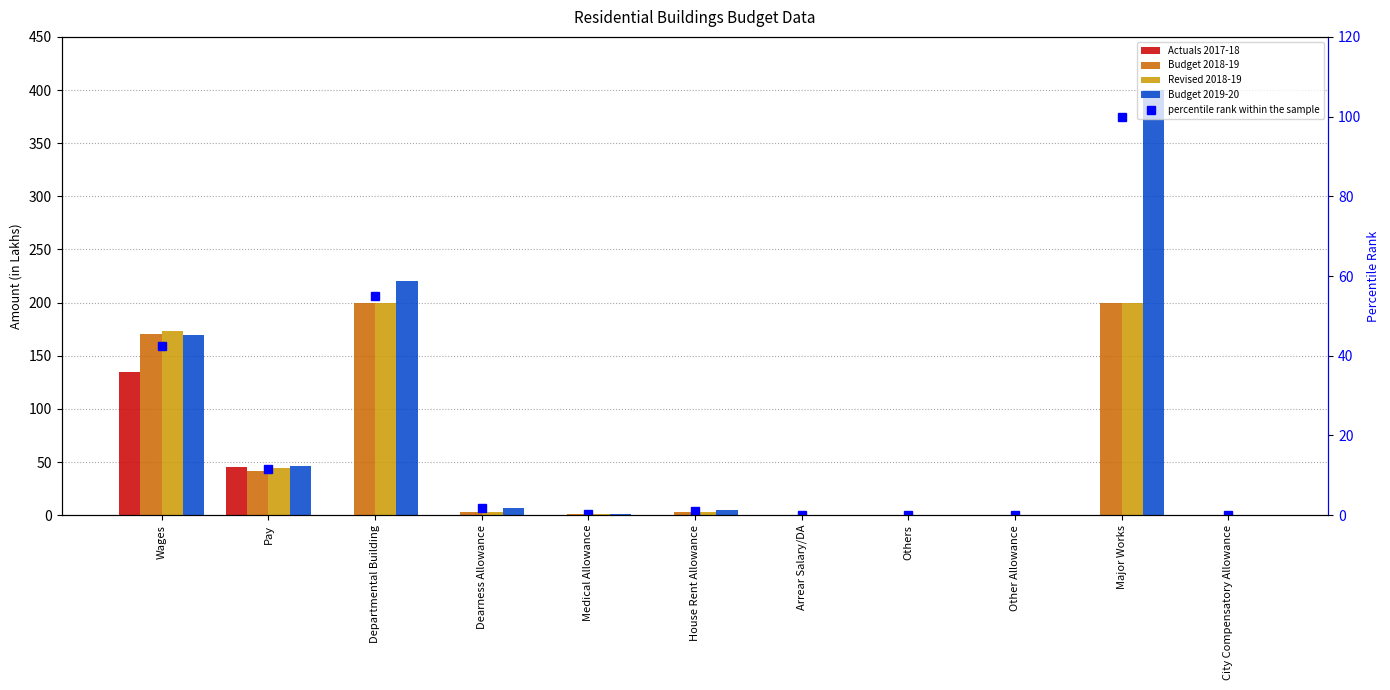

What is the label of the 10th bar from the left?

Major Works